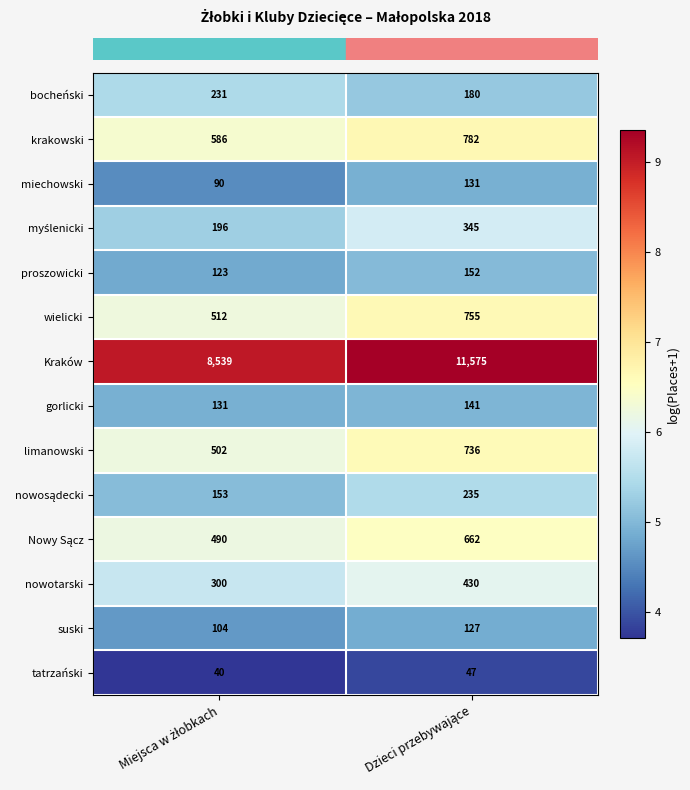

What is the average value of the Kraków series?

10057